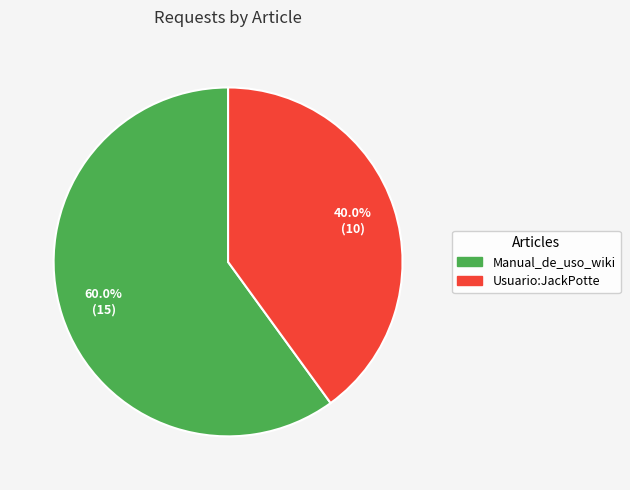

What is the ratio of the value at Usuario:JackPotte to the value at Manual_de_uso_wiki?

0.7